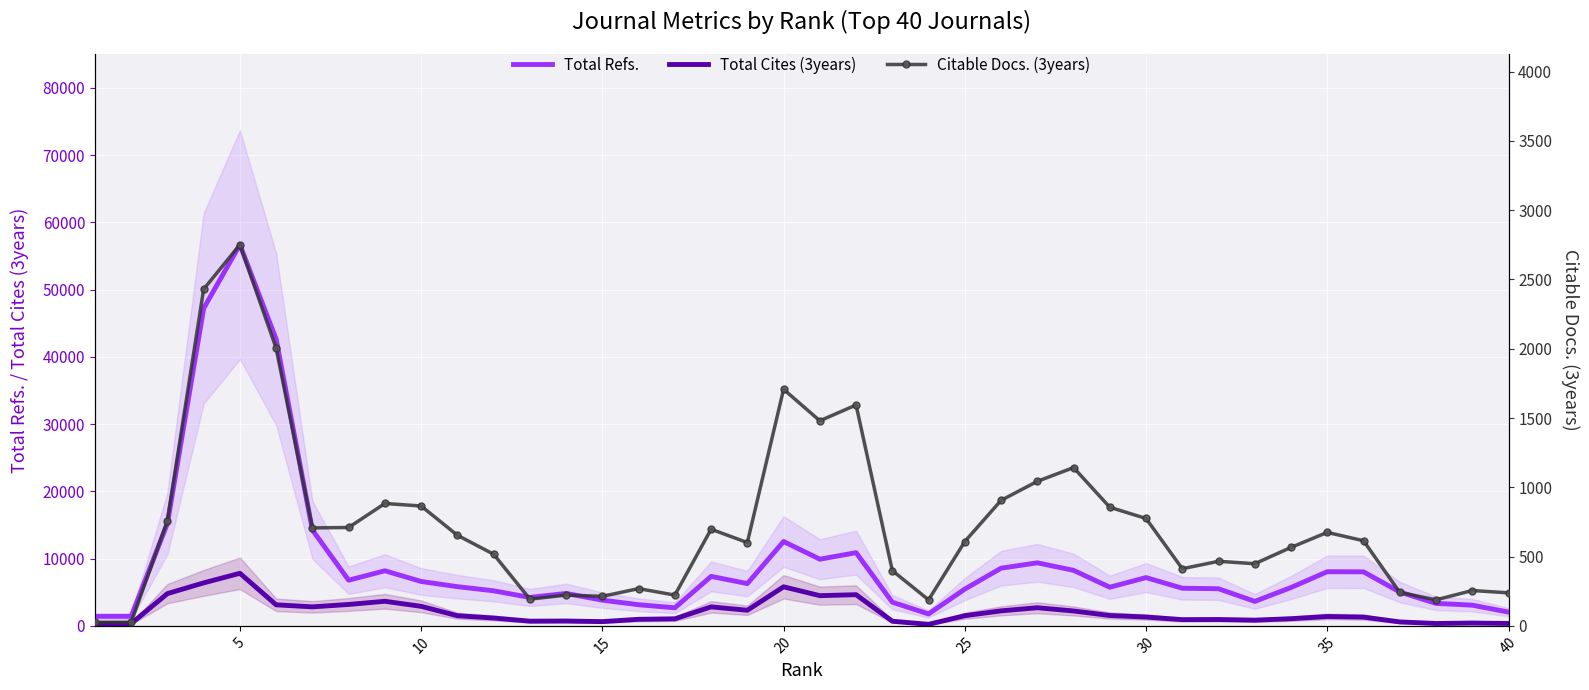

How many lines are shown in the chart?

3